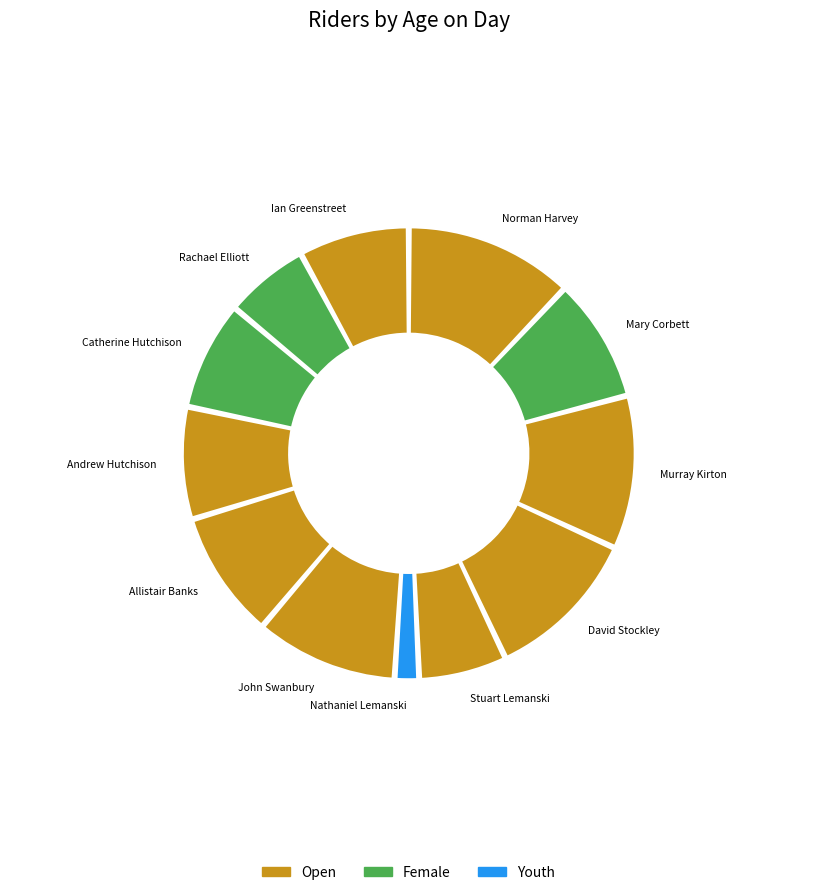

Rank the categories by value from highest to lowest.

Norman Harvey (2), David Stockley (3), Murray Kirton (3), John Swanbury (5), Allistair Banks (5), Mary Corbett (2), Andrew Hutchison (6), Ian Greenstreet (7), Catherine Hutchison (6), Stuart Lemanski (4), Rachael Elliott (7), Nathaniel Lemanski (4)